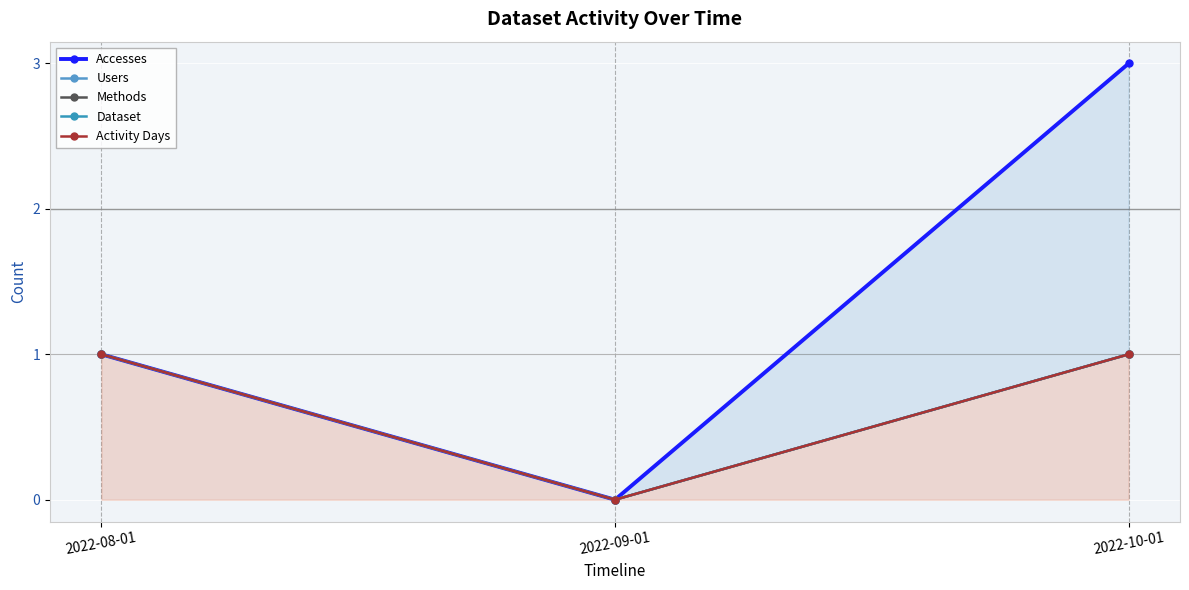

Which series has the largest total across all categories?

Accesses